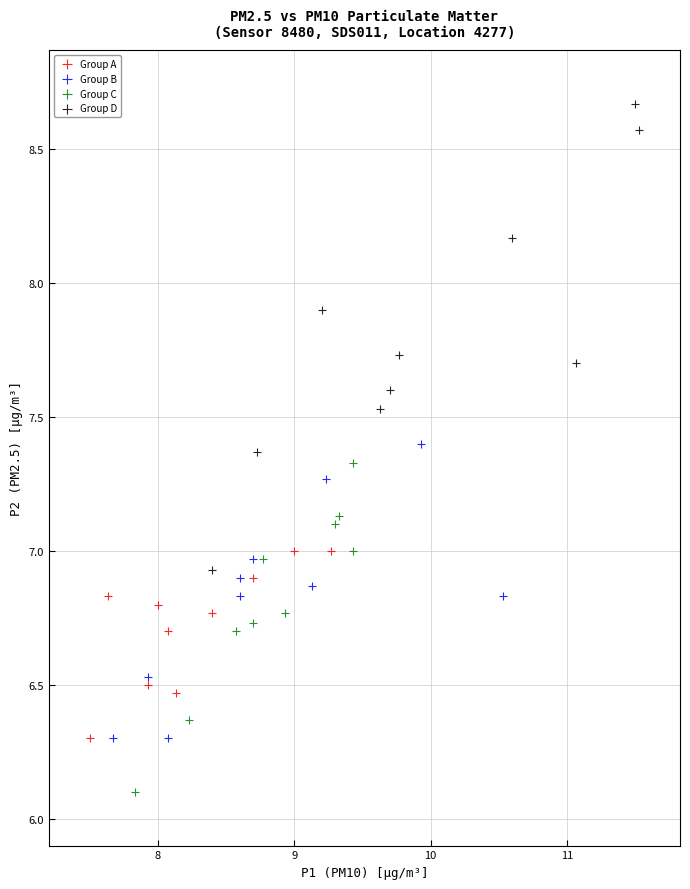

Which series reaches the minimum Y coordinate?

Group C